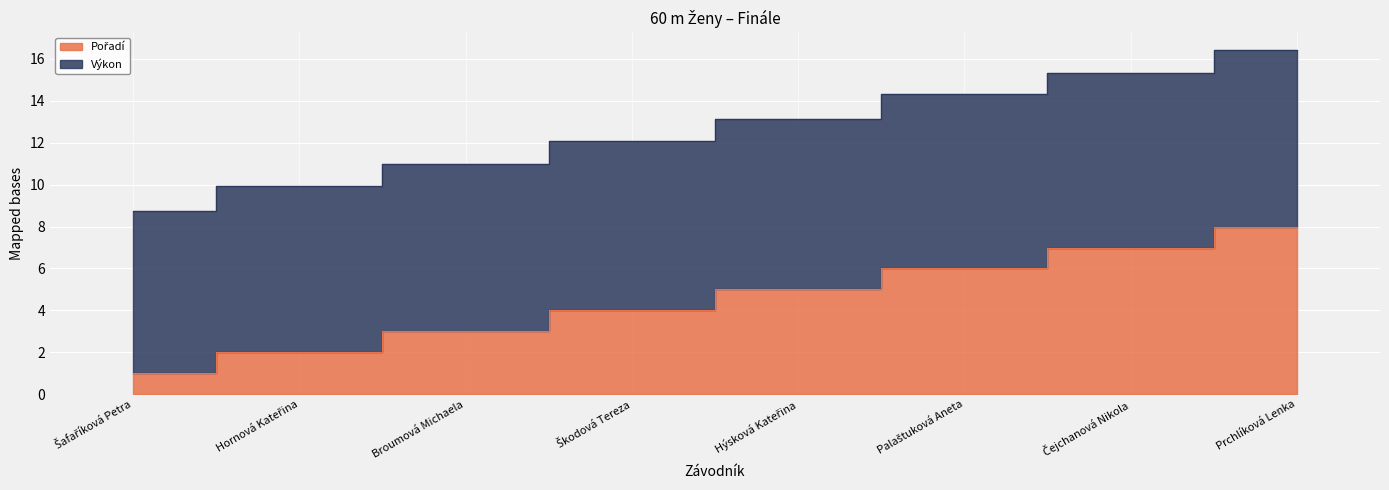

Reading left to right, list all the values displayed in this chart.

Pořadí: 1.0	2.0	3.0	4.0	5.0	6.0	7.0	8.0
Výkon: 8.8	9.9	11.0	12.1	13.1	14.3	15.3	16.4